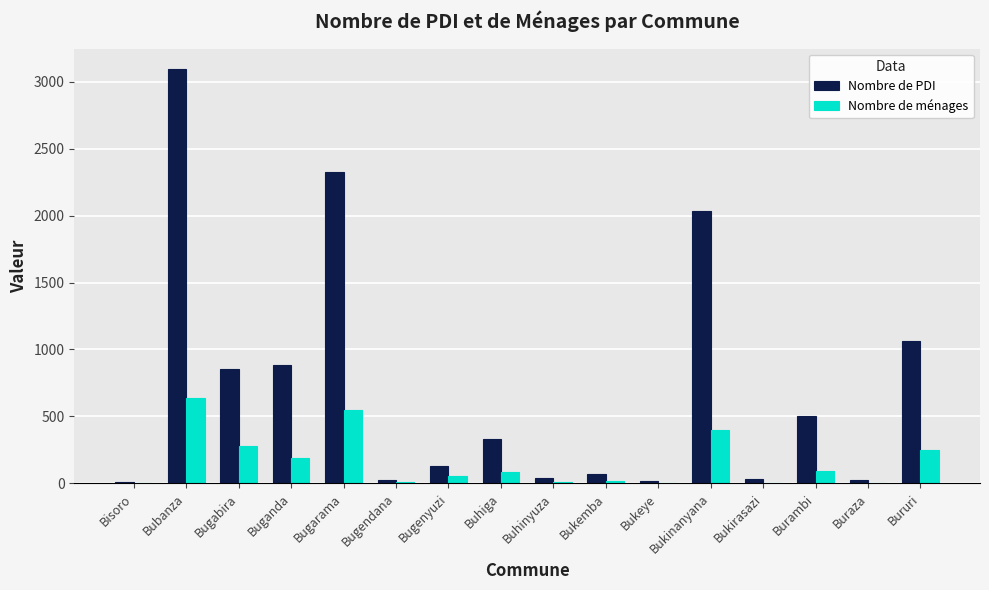

Which series has the largest total across all categories?

Nombre de PDI